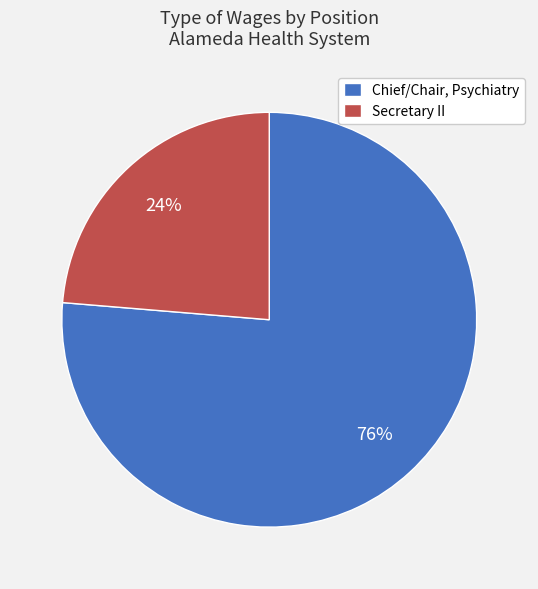

What percentage is the Chief/Chair, Psychiatry slice, to the nearest percent?

76%